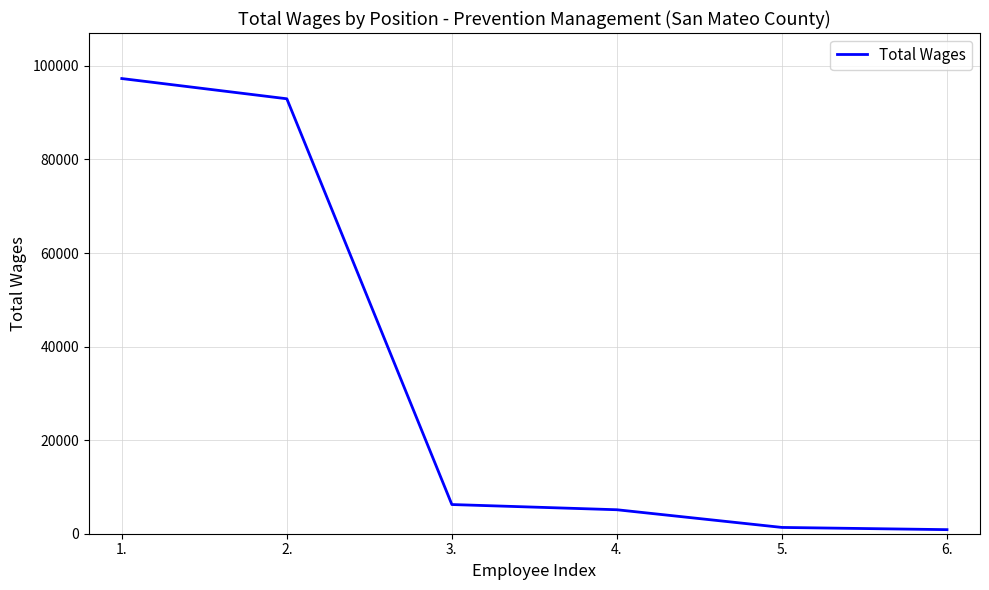

Is it true that the value at 4. is 5125?

True